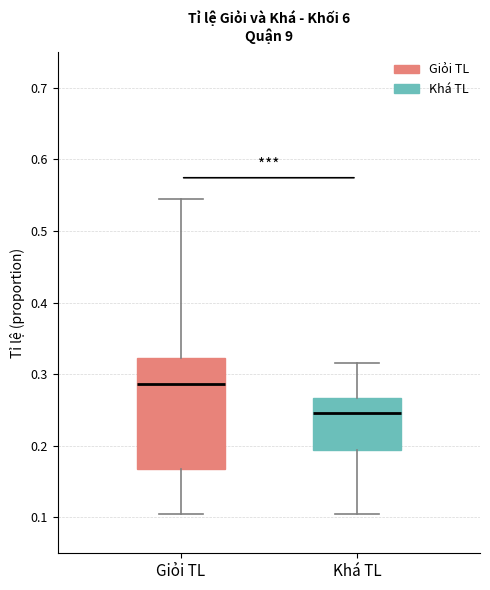

Where does the upper whisker of the box for Khá TL end on the y-axis? The values are not printed on the chart, so give them approximately, as read against the axis.

0.32